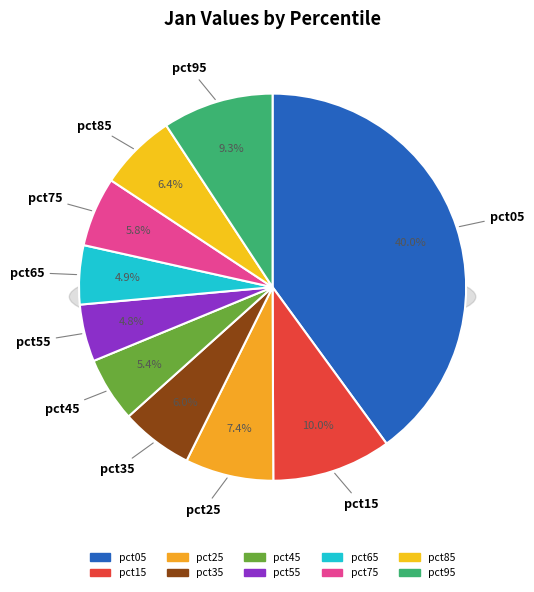

What percentage do pct65 and pct95 together represent?

14.2%